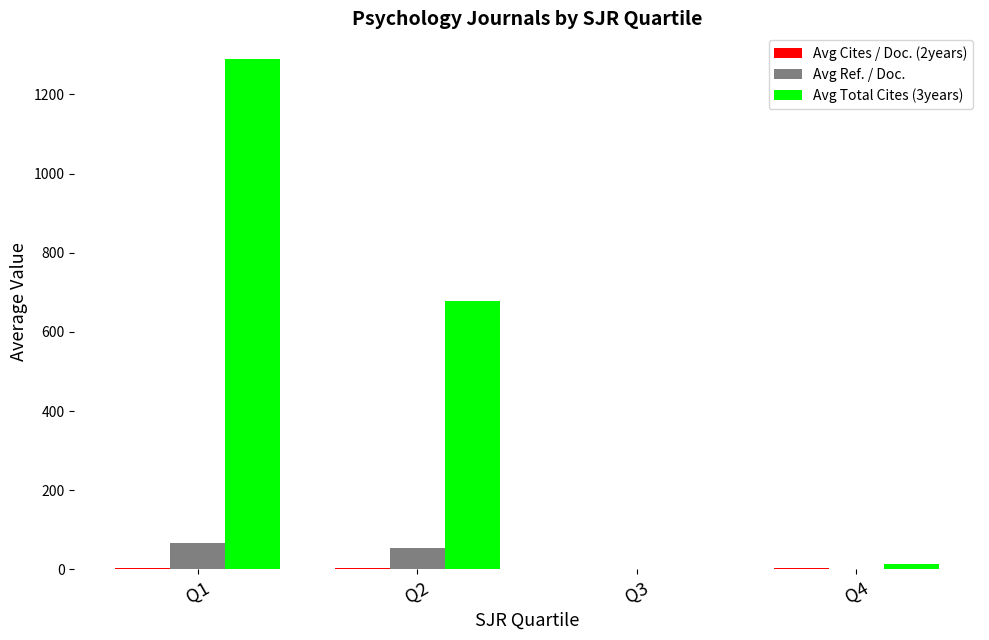

The value of Avg Total Cites (3years) at Q2 is 677.0. True or false?

True